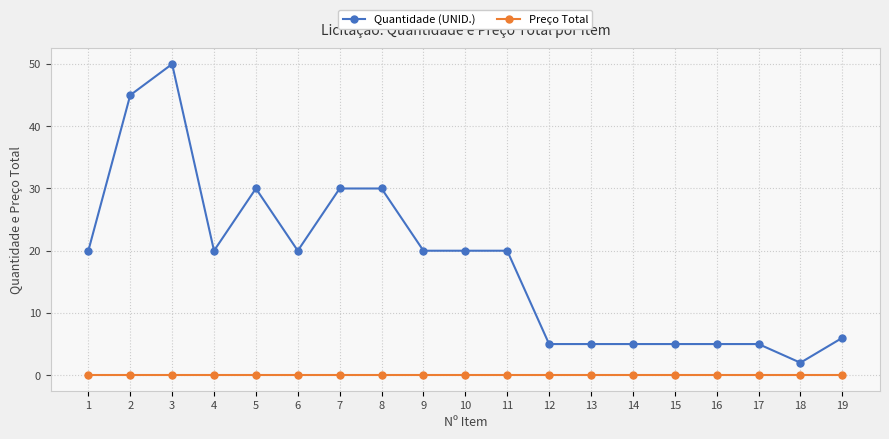

True or false: Quantidade (UNID.) and Preço Total intersect in this chart.

False